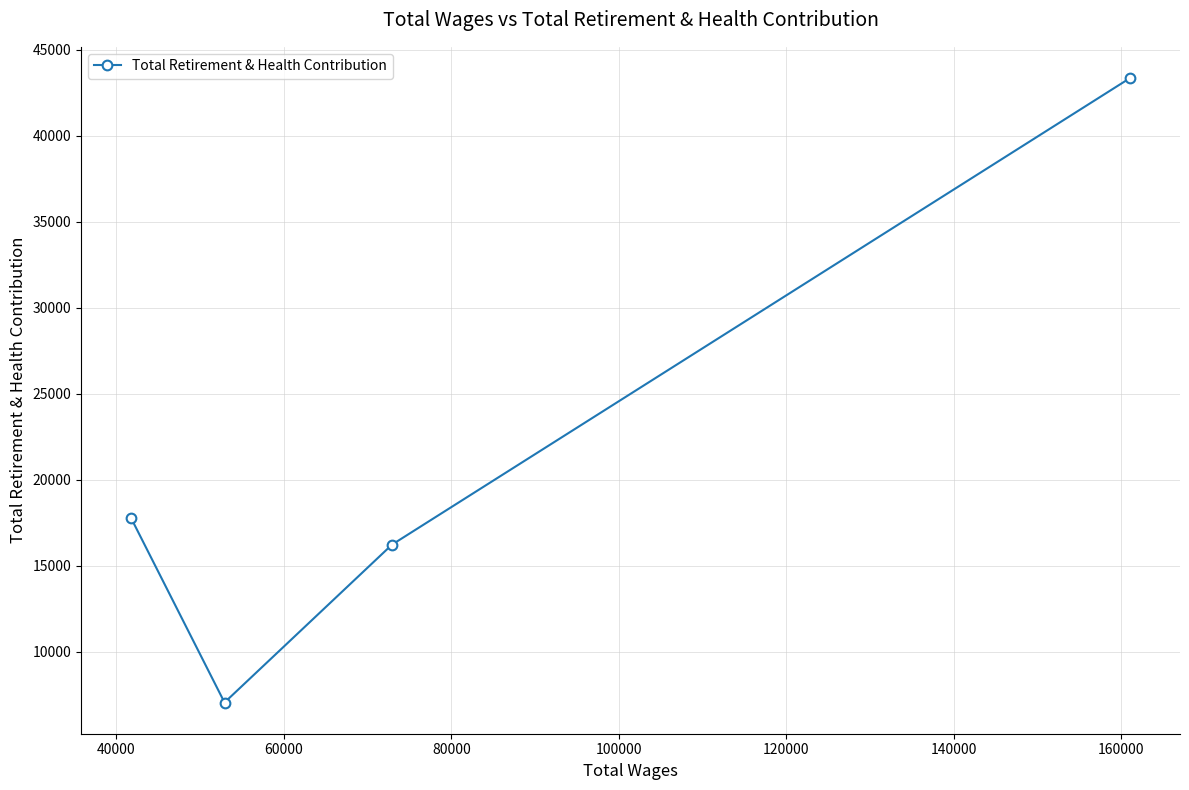

What is the value of the 1st point from the left?

17784